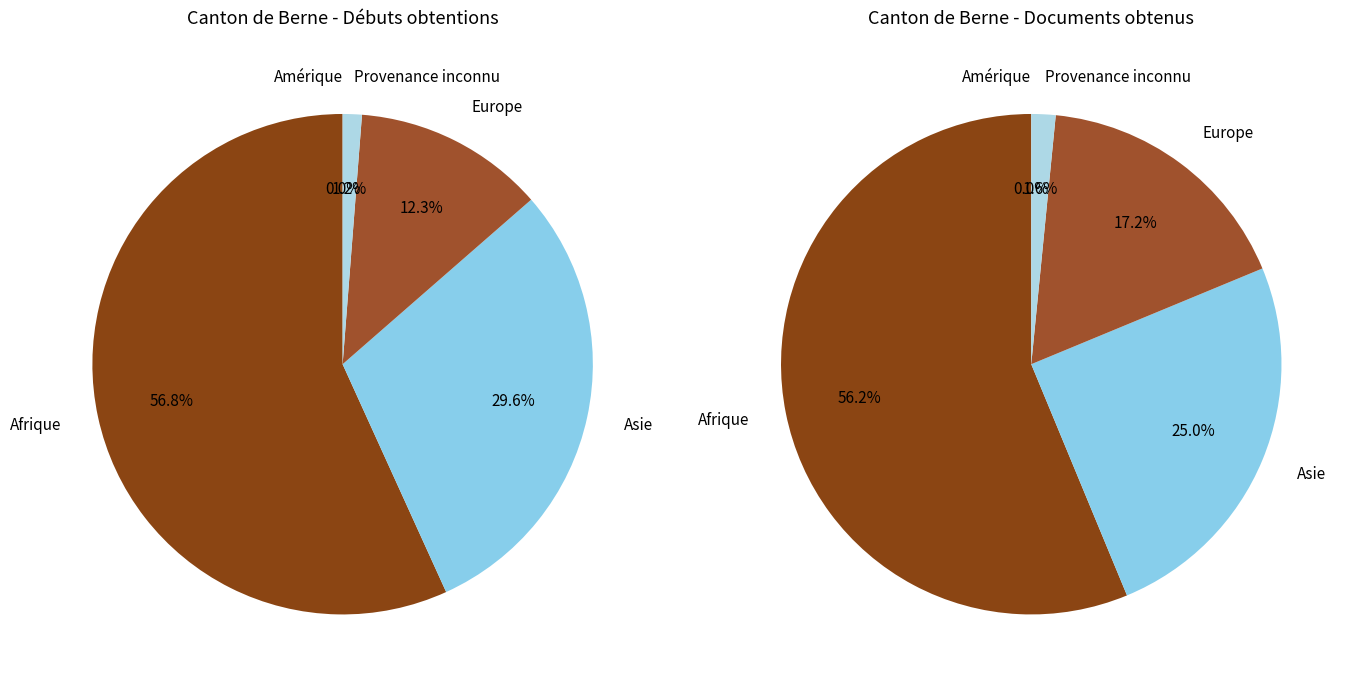

Is the sum of Amérique and Provenance inconnu greater than half?

No